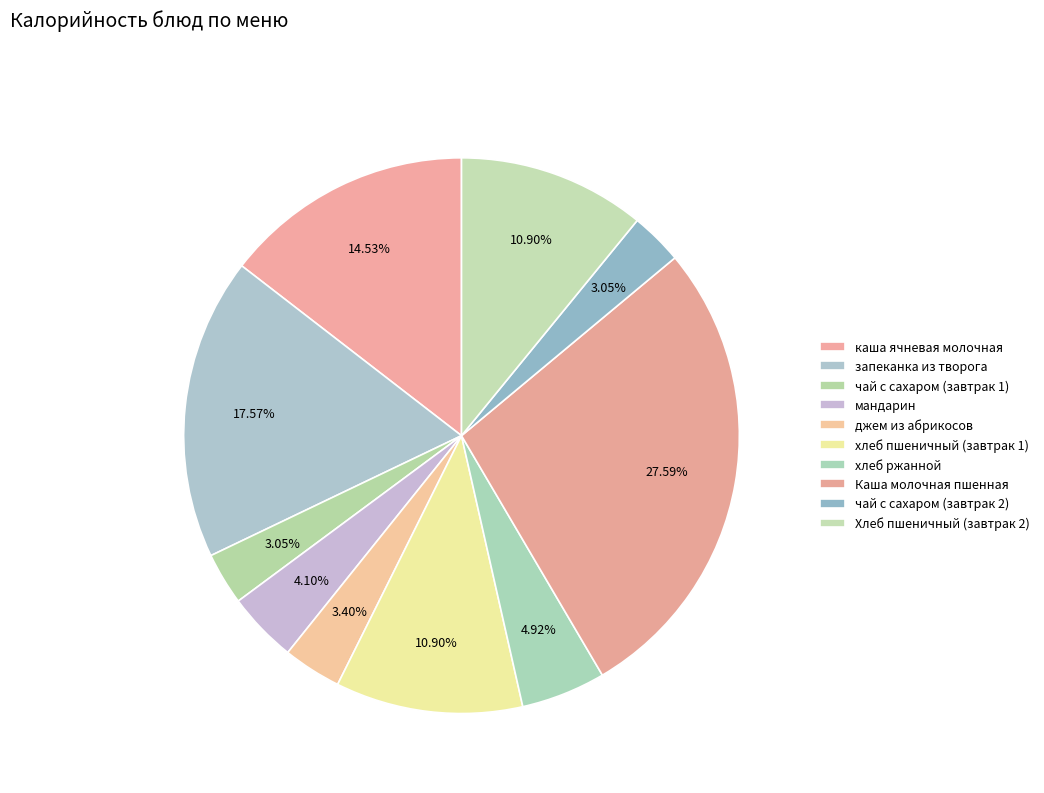

To the nearest percent, what portion does джем из абрикосов represent?

3%